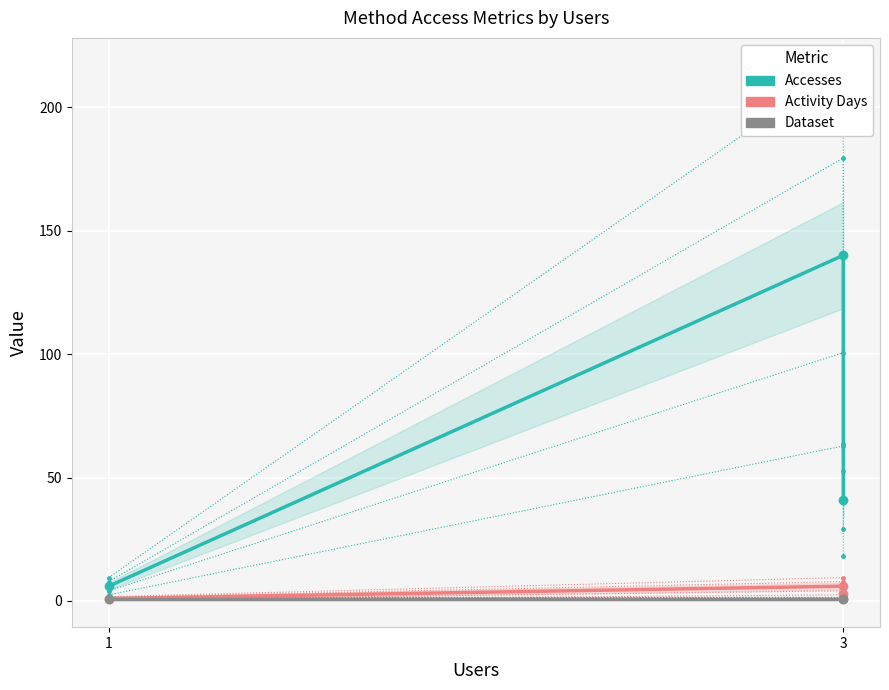

What is the label of the 2nd point from the left?

3